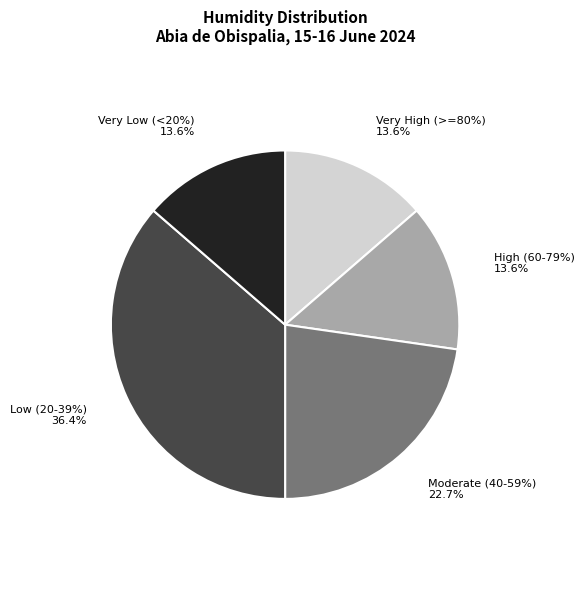

The 16/06 11:00 slice represents 1% of the pie. True or false?

False